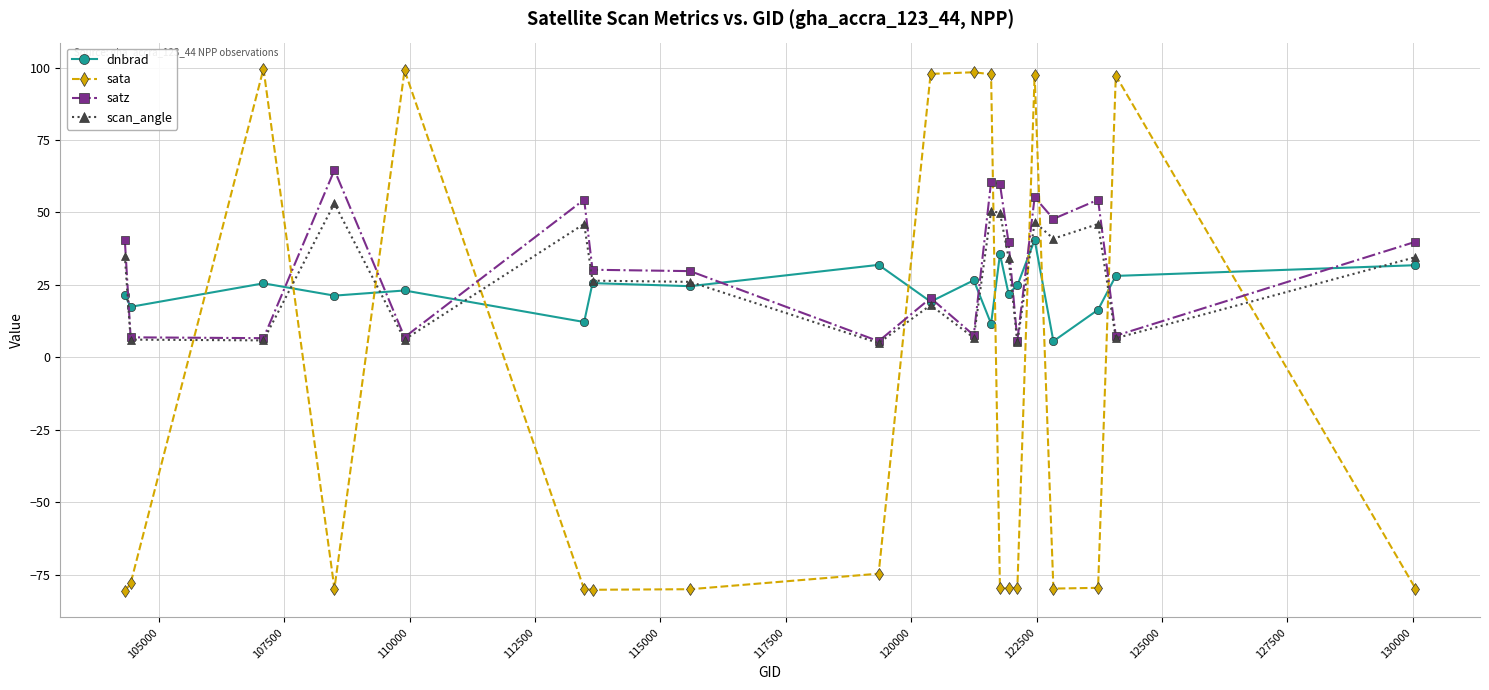

Which series has the widest spread of values?

sata